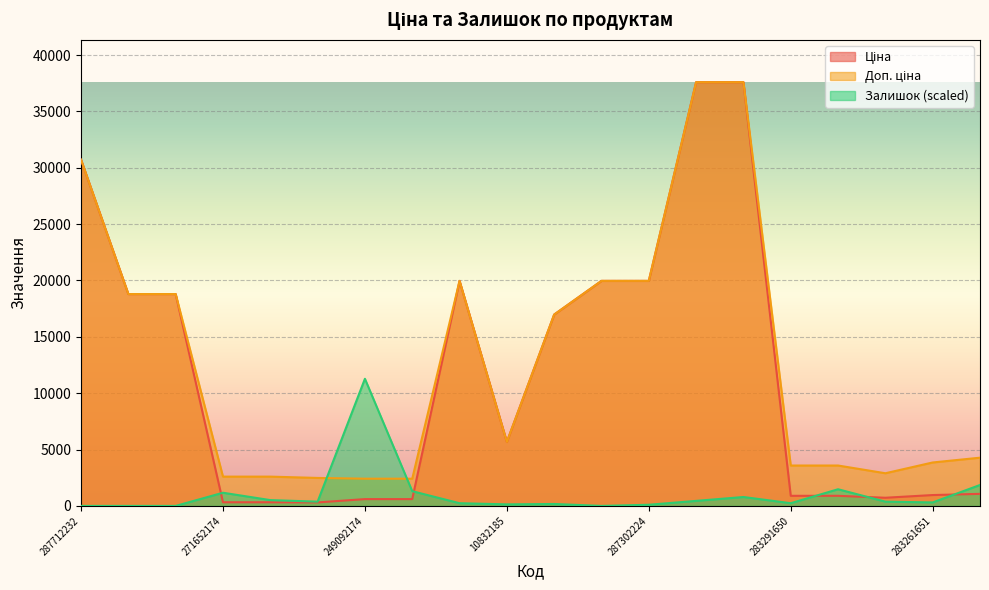

Which series changed the most between 283291052 and 283280563?

Залишок